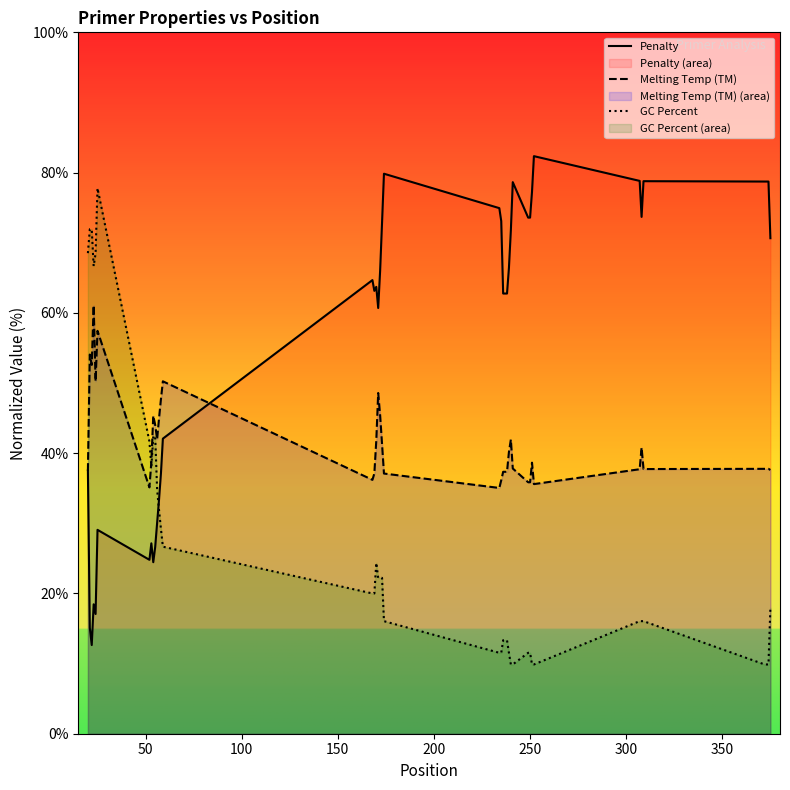

Reading right to left, transcribe all the data shown in this chart.

Penalty: 70.6	78.7	78.7	78.7	78.8	73.7	78.8	82.3	77.3	73.6	73.6	78.6	71.8	66.4	62.8	62.8	62.8	73.1	74.9	79.8	72.9	66.0	60.7	63.7	63.1	64.7	42.1	37.1	33.4	30.0	26.6	24.5	27.1	24.8	29.1	17.1	18.5	12.6	15.1	37.5
Melting Temp (TM): 37.6	37.8	37.8	37.8	37.7	40.8	37.7	35.6	38.6	35.9	35.9	37.8	41.9	40.2	37.3	37.3	37.3	36.1	35.0	37.1	41.3	45.4	48.6	41.8	37.1	36.2	50.2	47.7	45.0	42.0	44.0	45.3	38.7	35.1	57.4	50.2	61.1	52.6	54.1	37.5
GC Percent: 17.9	9.9	9.9	9.9	16.0	16.0	16.0	9.9	9.9	11.5	11.5	9.9	9.9	11.5	13.3	13.3	13.3	11.5	11.5	16.0	22.2	22.2	22.2	24.4	20.0	20.0	26.7	29.2	31.9	34.8	42.4	42.4	38.1	41.7	77.8	68.5	66.7	71.9	71.9	68.5